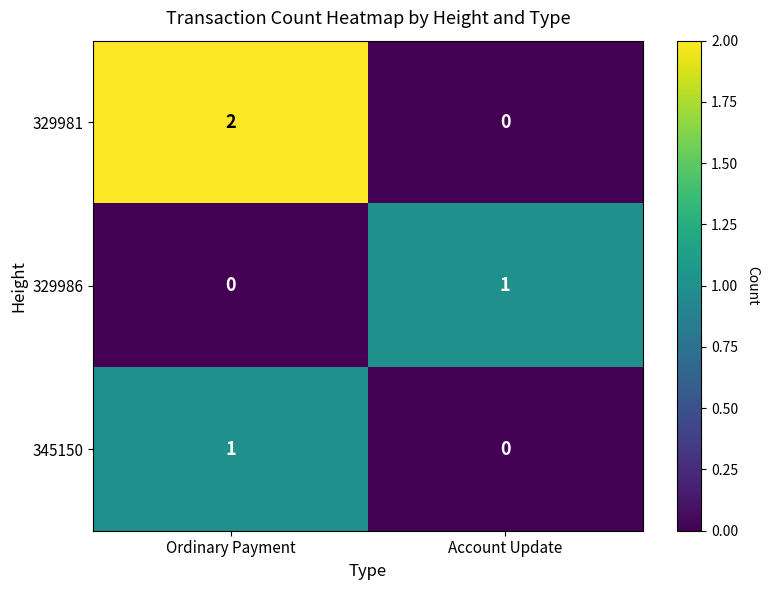

Reading right to left, extract all data points from this chart.

329981: Account Update=0	Ordinary Payment=2
329986: Account Update=1	Ordinary Payment=0
345150: Account Update=0	Ordinary Payment=1